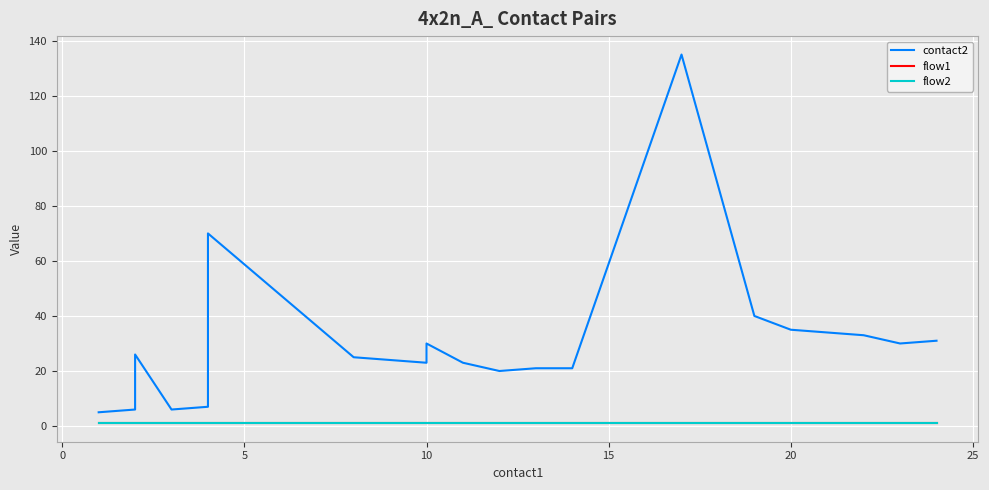

The flow2 series shows 0 at −5. True or false?

False